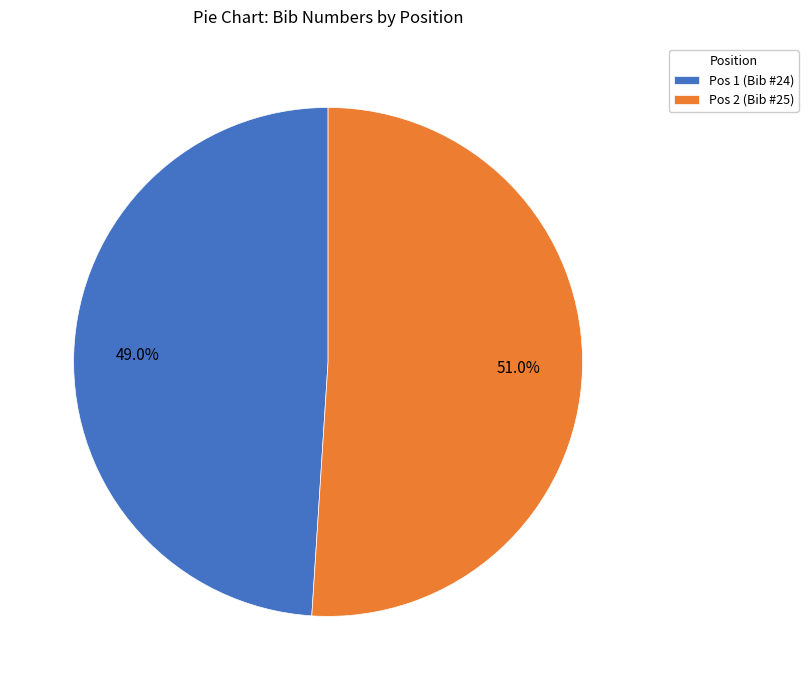

Does Pos 1 (Bib #24) account for over 50% of the chart?

No